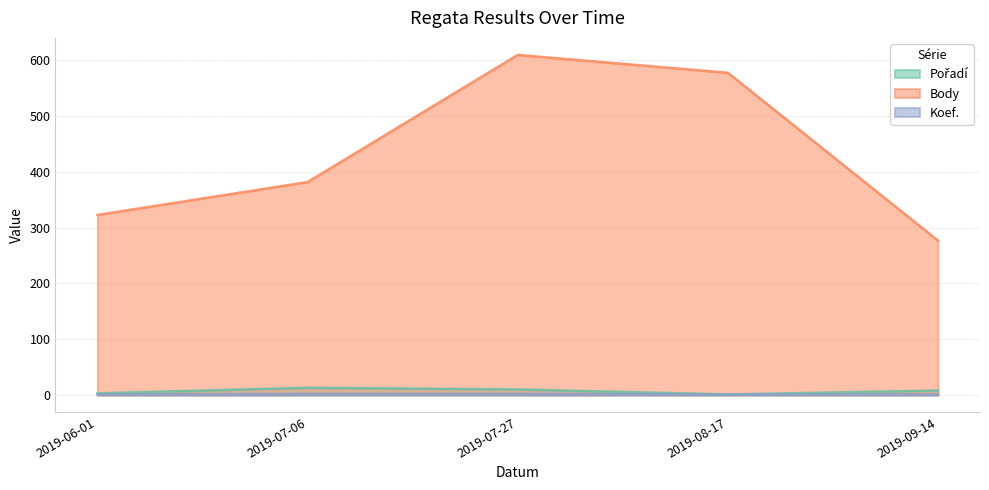

Is the value of Body at 2019-09-14 greater than the value of Koef. at 2019-09-14?

Yes